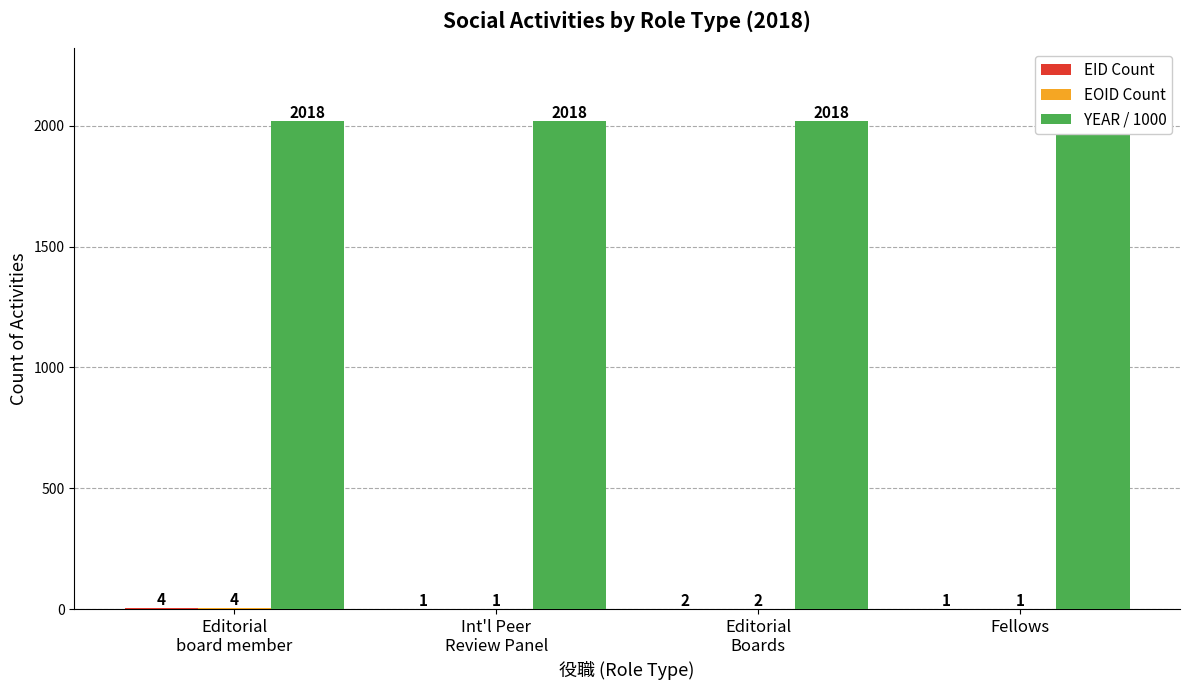

The value of YEAR / 1000 at Editorial
Boards is 934. True or false?

False